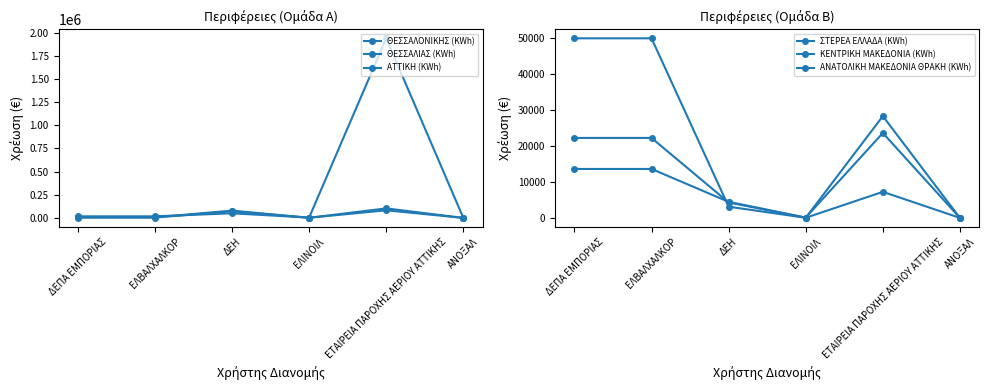

How many values in the ΣΤΕΡΕΑ ΕΛΛΑΔΑ (KWh) series are below 28302?

3